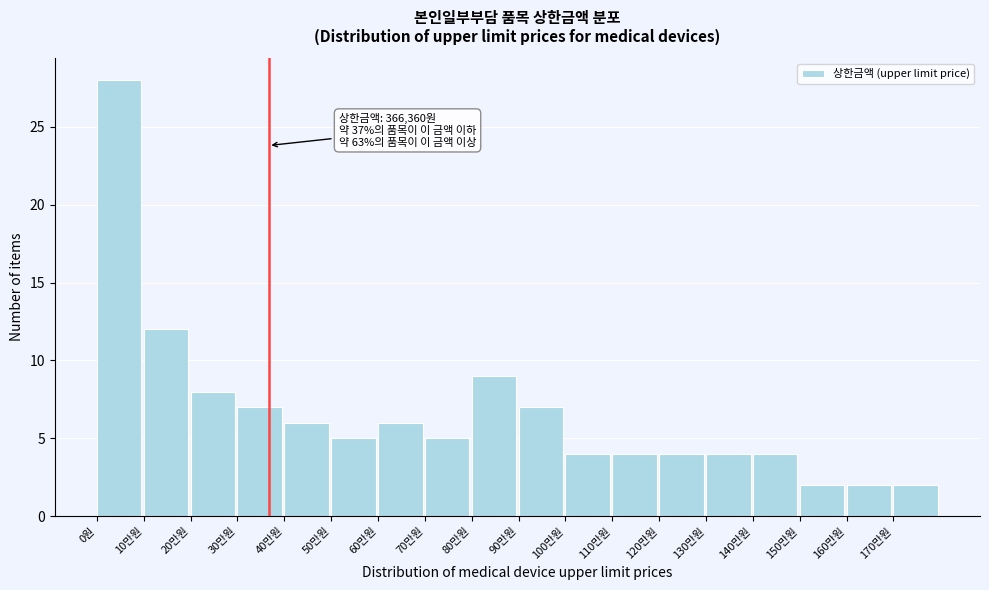

Reading left to right, what are all the values shown in this chart?

28	12	8	7	6	5	6	5	9	7	4	4	4	4	4	2	2	2